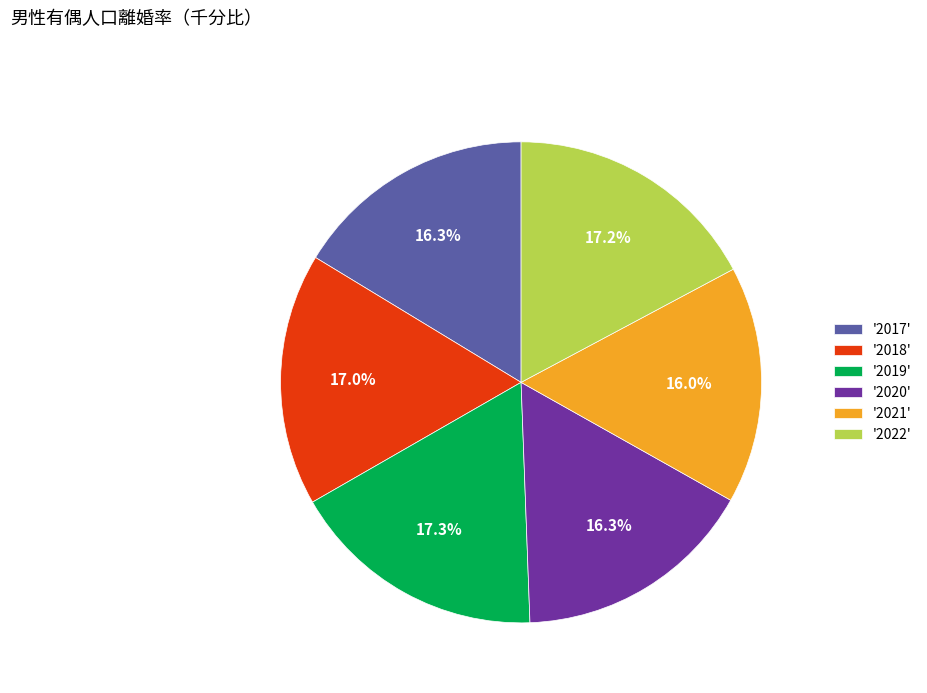

What percentage do '2018' and '2022' together represent?

34.2%